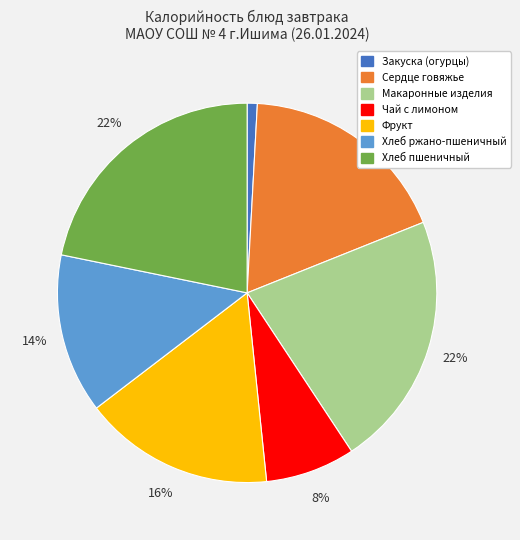

To the nearest percent, what is the difference between the largest and smallest slice percentages?

21%